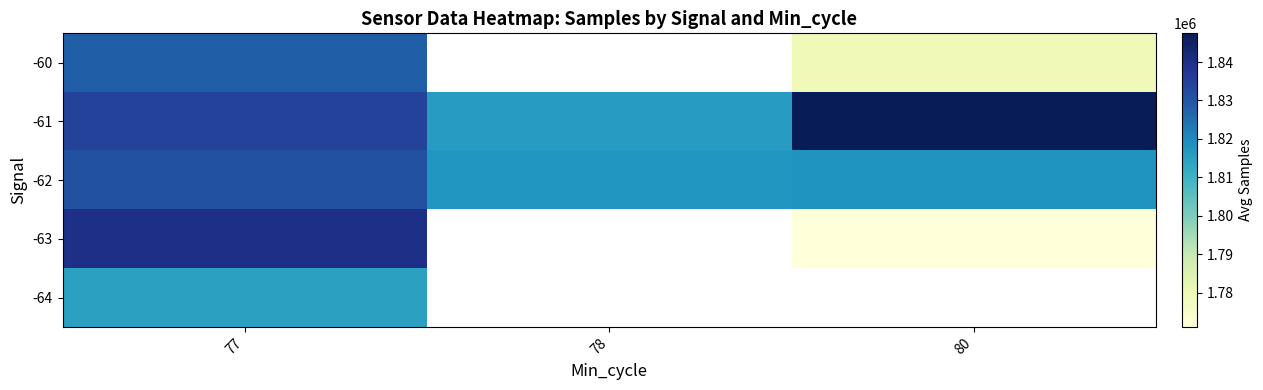

What is the lowest value of the -62 series?

1817363.0